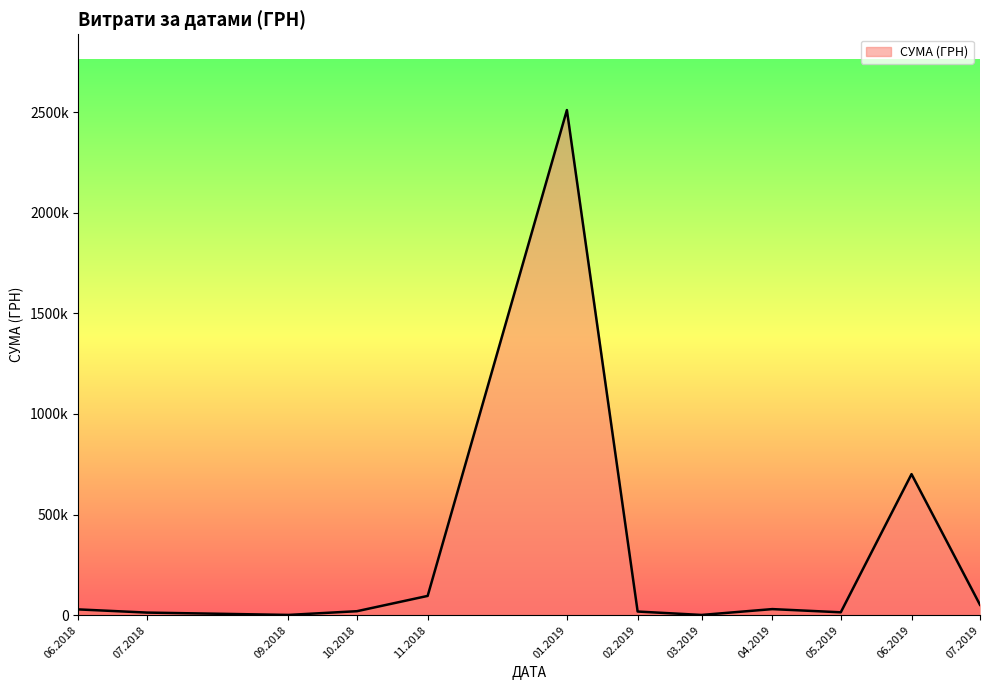

Does the chart have visible grid lines?

No